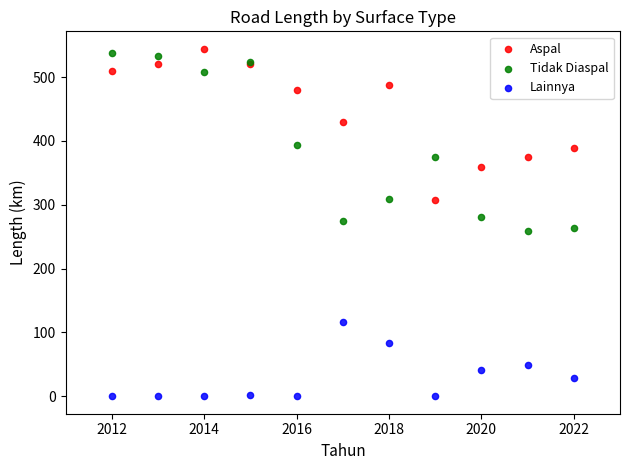

In the Lainnya series, what Y value is closest to 58?

48.9